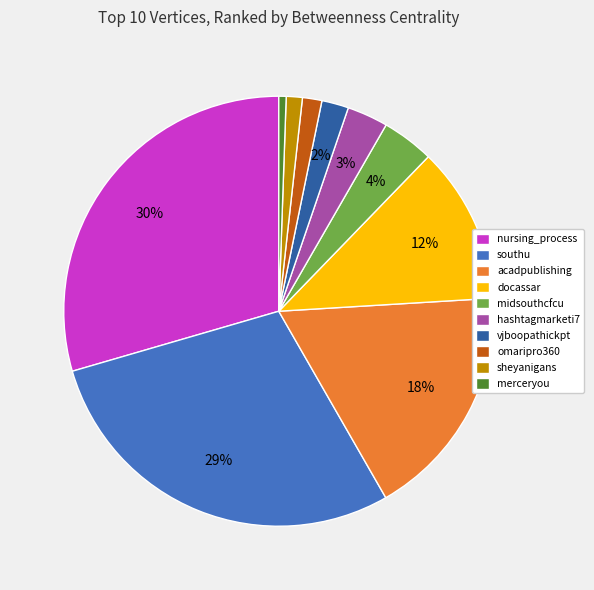

Between nursing_process and hashtagmarketi7, which is larger?

nursing_process